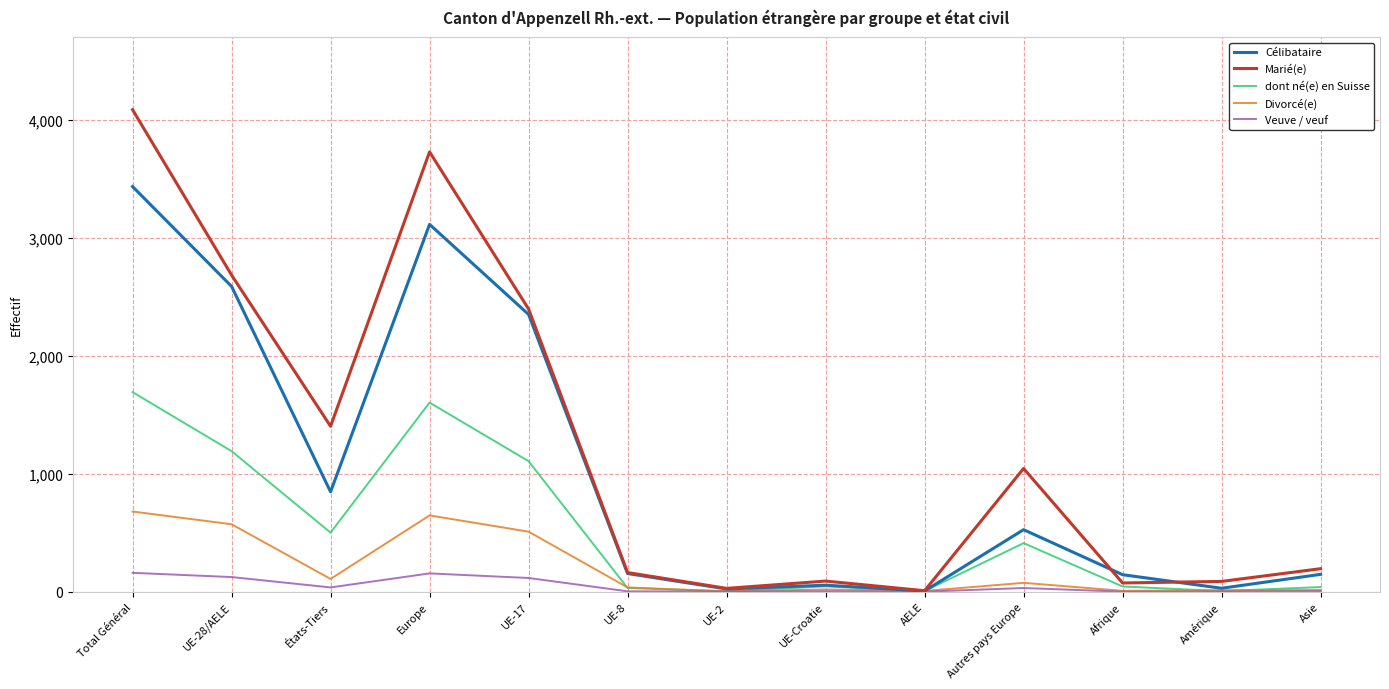

What is the spread (max minus min) of values at Total Général?

3929